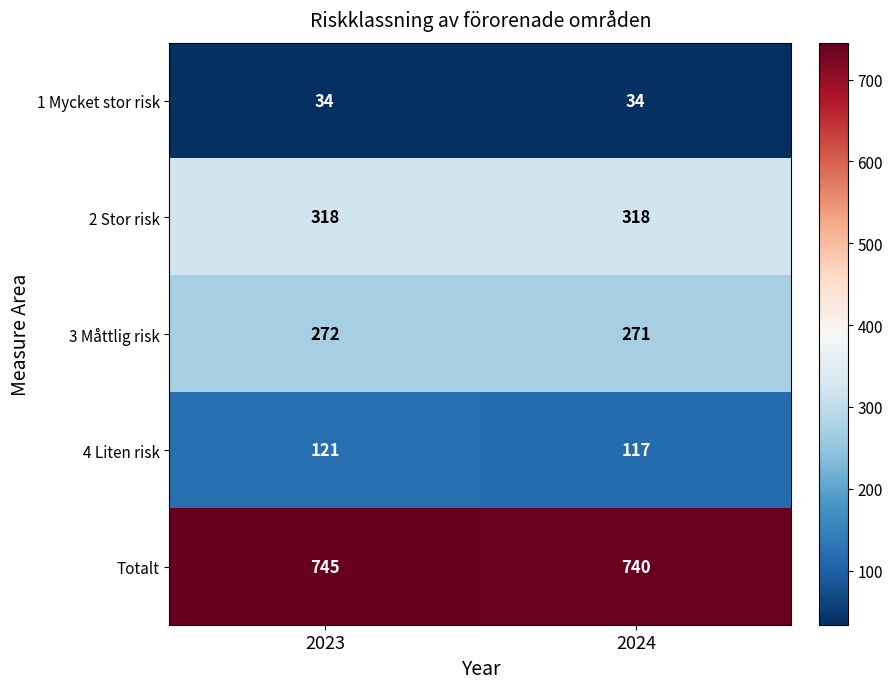

Which series has the largest total across all categories?

Totalt